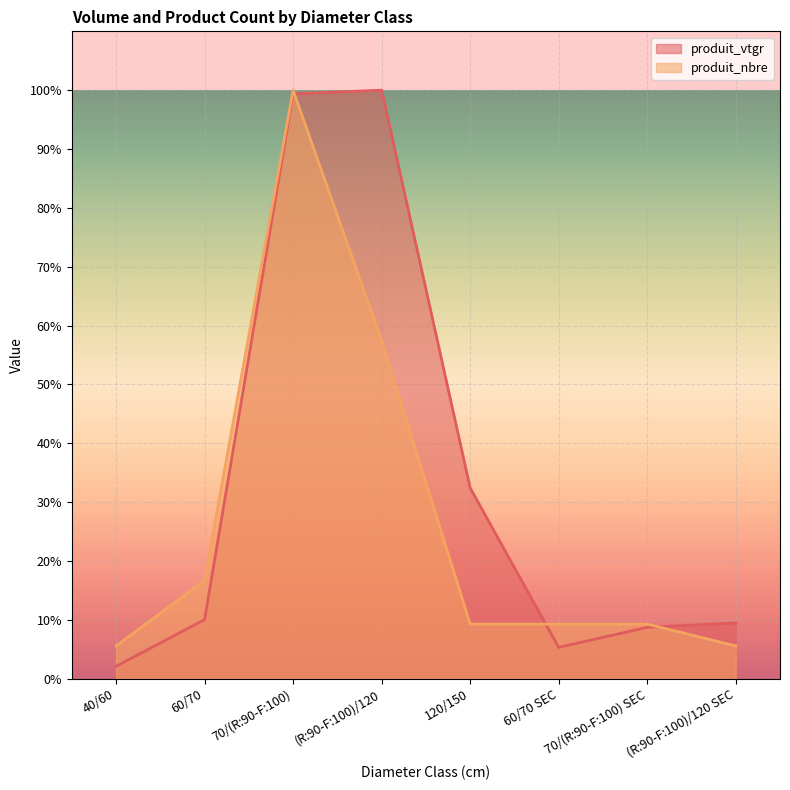

Reading left to right, list all the values displayed in this chart.

produit_vtgr: 2.1	10.0	99.4	100.0	32.4	5.3	8.7	9.5
produit_nbre: 5.6	16.7	100.0	57.4	9.3	9.3	9.3	5.6